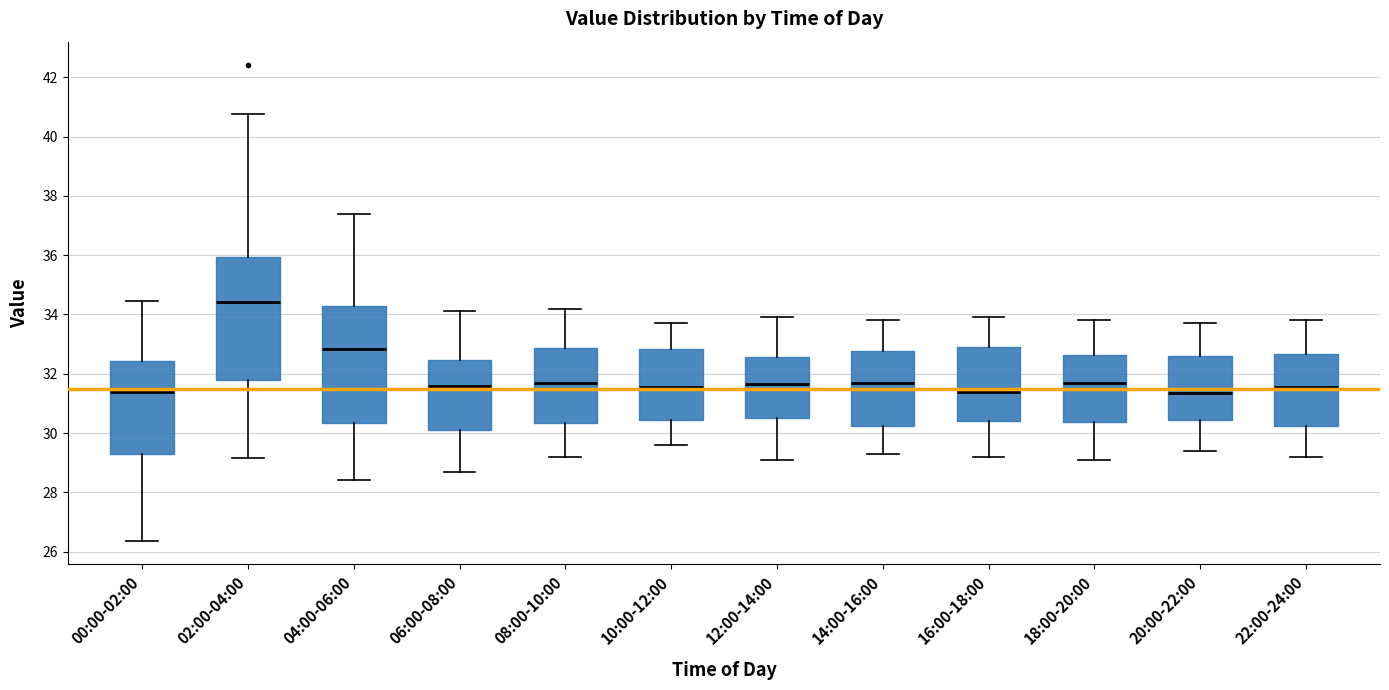

Reading left to right, transcribe this box plot: for each box, give where its median line is, the range the box spans, and where its two whiskers end, as read against the y-axis. The values are not printed on the chart, so give them approximately, as read against the axis.

00:00-02:00: median 31.4, box 29.2 to 32.4, whiskers 26.4 to 34.4
02:00-04:00: median 34.4, box 31.8 to 36.0, whiskers 29.2 to 40.8
04:00-06:00: median 32.8, box 30.4 to 34.4, whiskers 28.4 to 37.4
06:00-08:00: median 31.6, box 30.2 to 32.4, whiskers 28.8 to 34.2
08:00-10:00: median 31.8, box 30.4 to 32.8, whiskers 29.2 to 34.2
10:00-12:00: median 31.6, box 30.4 to 32.8, whiskers 29.6 to 33.8
12:00-14:00: median 31.6, box 30.6 to 32.6, whiskers 29.2 to 34.0
14:00-16:00: median 31.8, box 30.2 to 32.8, whiskers 29.4 to 33.8
16:00-18:00: median 31.4, box 30.4 to 33.0, whiskers 29.2 to 34.0
18:00-20:00: median 31.8, box 30.4 to 32.6, whiskers 29.2 to 33.8
20:00-22:00: median 31.4, box 30.4 to 32.6, whiskers 29.4 to 33.8
22:00-24:00: median 31.6, box 30.2 to 32.6, whiskers 29.2 to 33.8